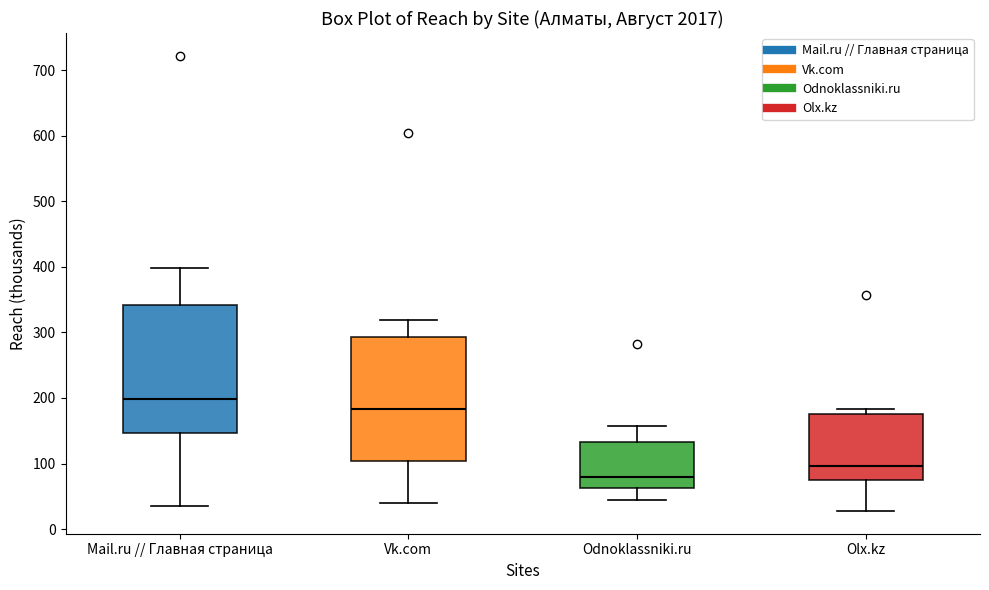

Reading left to right, read every box against the y-axis: the position of its median line, the range the box covers, and the ends of its whiskers. The values are not printed on the chart, so give them approximately, as read against the axis.

Mail.ru // Главная страница: median 200, box 150 to 340, whiskers 30 to 400
Vk.com: median 180, box 100 to 290, whiskers 40 to 320
Odnoklassniki.ru: median 80, box 60 to 130, whiskers 40 to 160
Olx.kz: median 100, box 70 to 180, whiskers 30 to 180 (just above the box's upper edge)